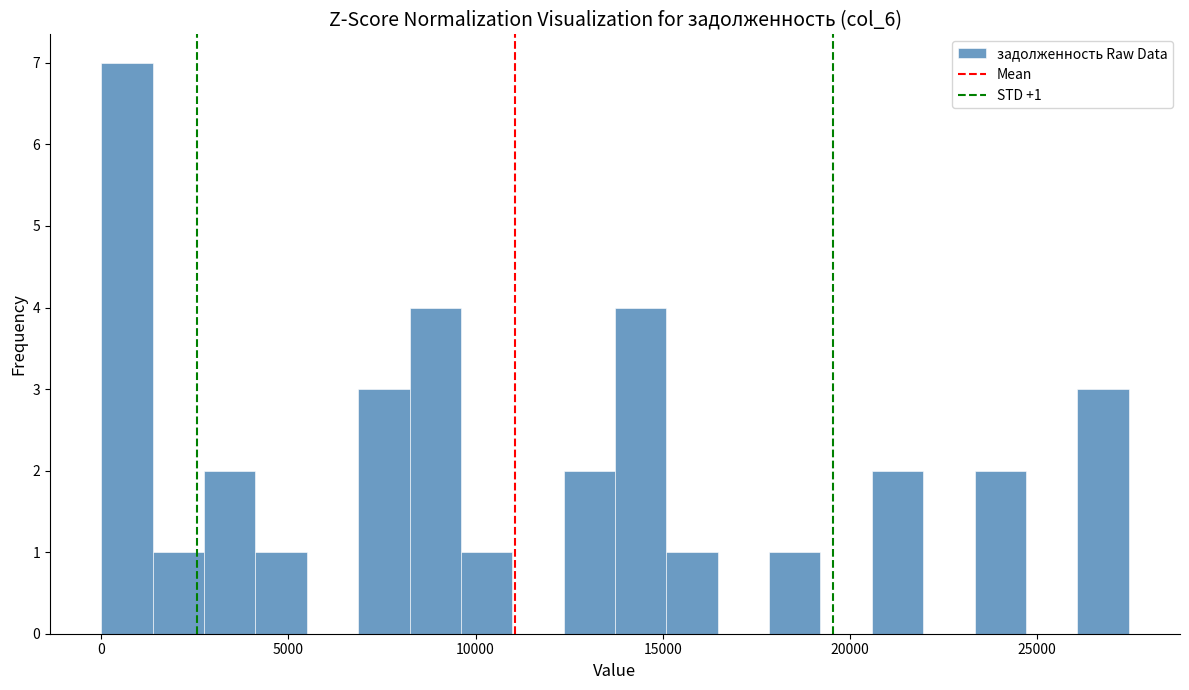

Around what value on the x-axis is the tallest bar? Give the approximate position of its centre, as read against the axis.

500